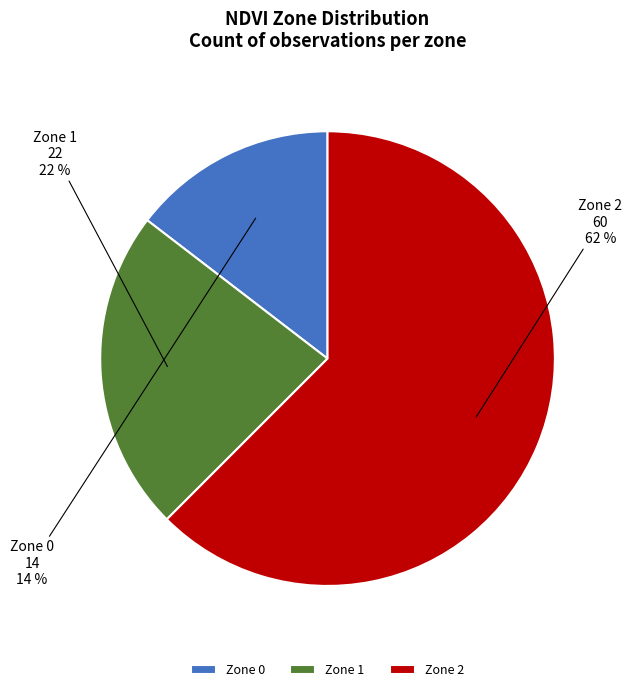

Count the number of slices in the pie.

3